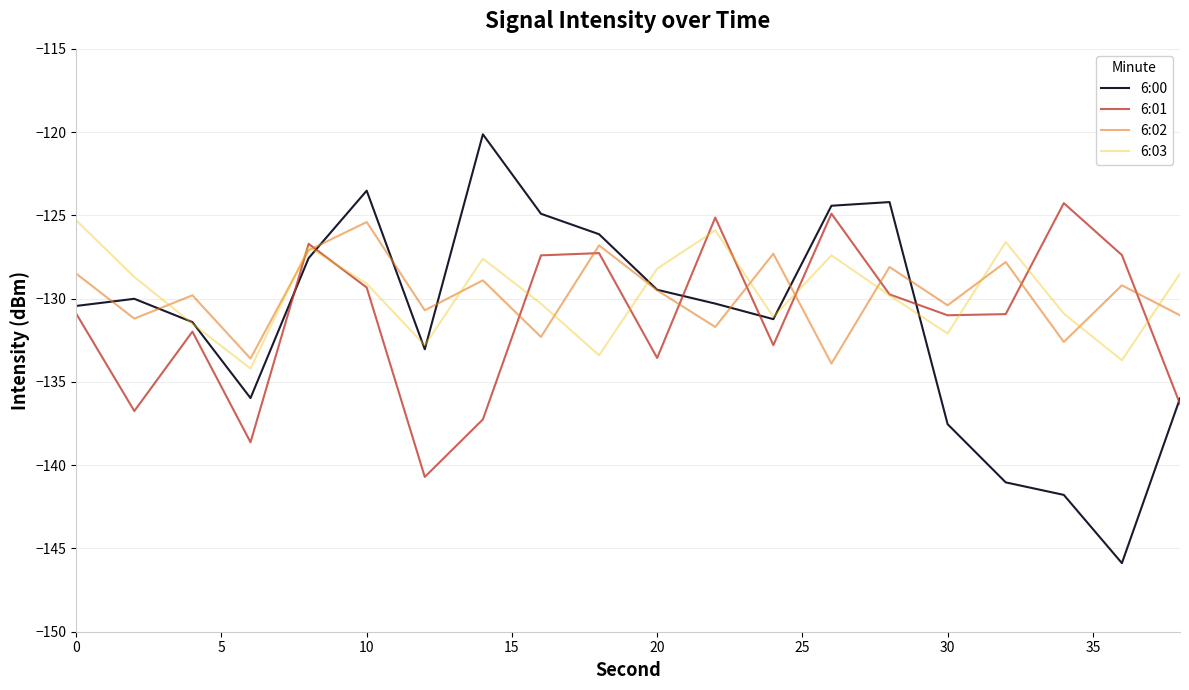

Is this an area chart (filled region under the line)?

No